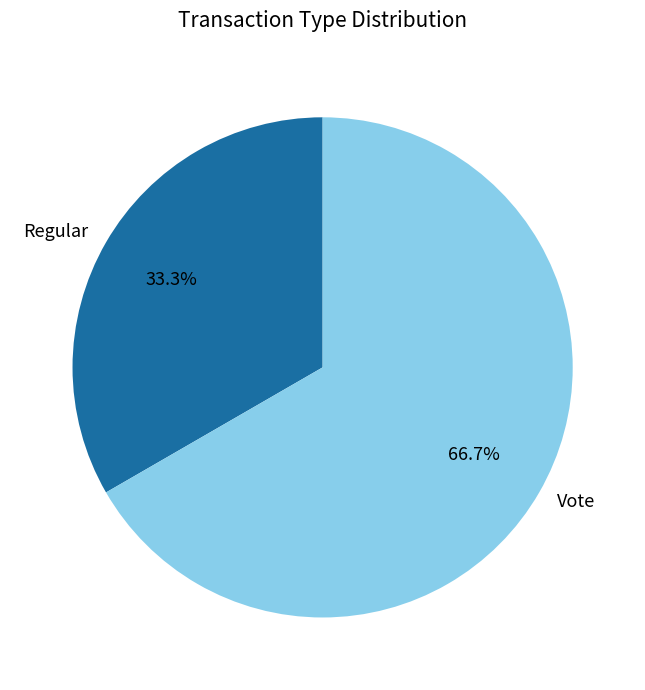

Rank the categories by value from lowest to highest.

Regular, Vote